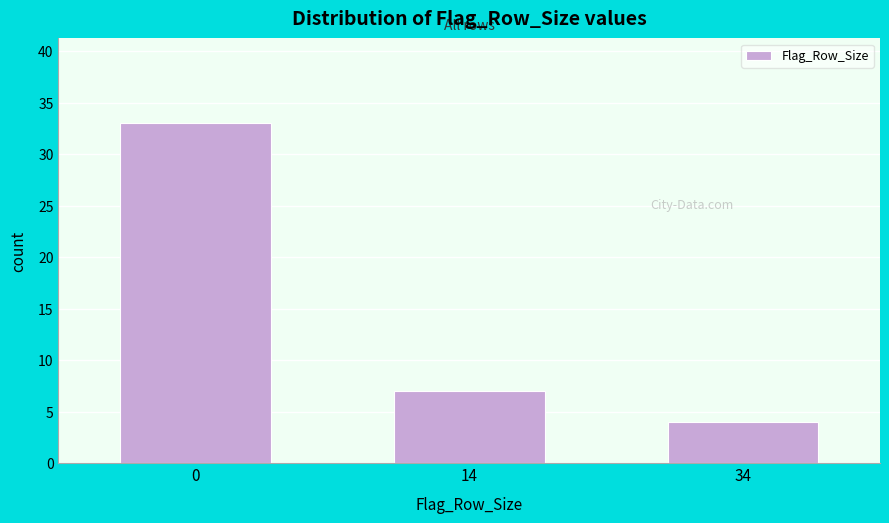

Reading left to right, what are all the values shown in this chart?

33	7	4